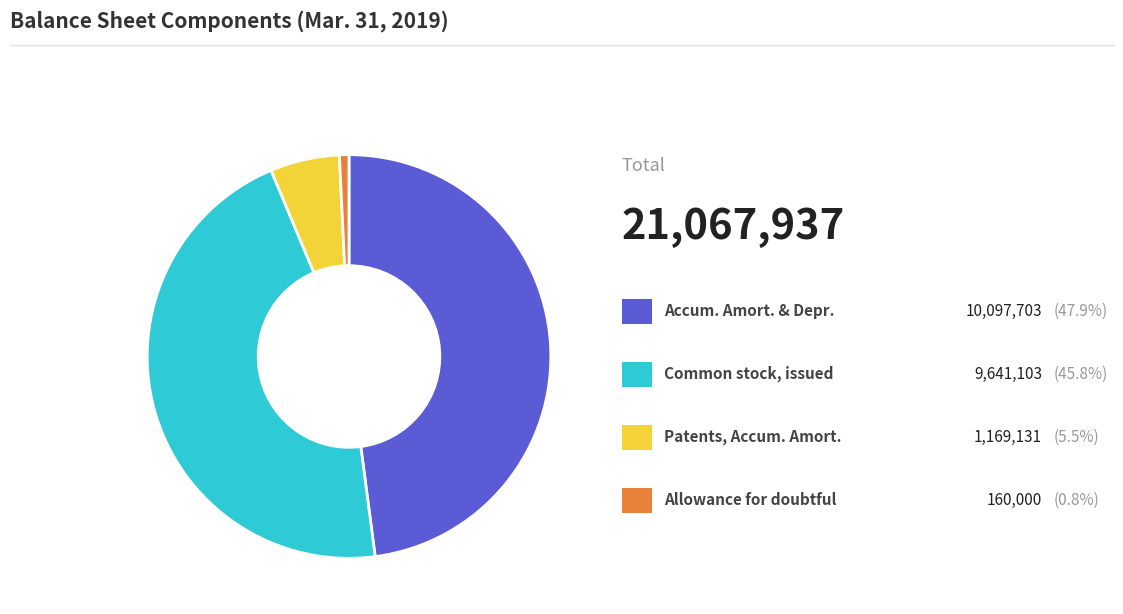

How many slices are in this pie chart?

4